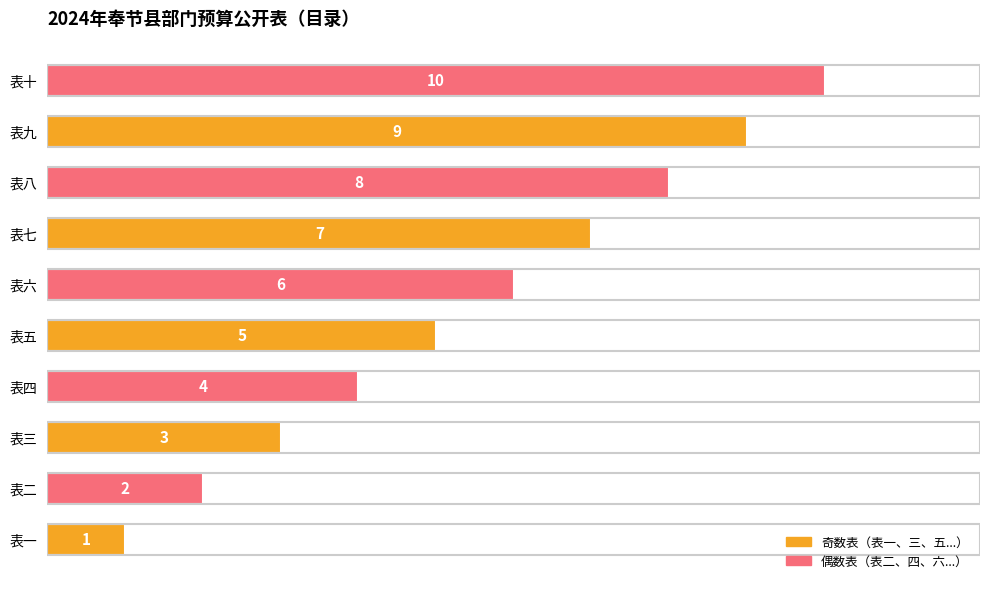

Is it true that the value at 表三 is 5?

False